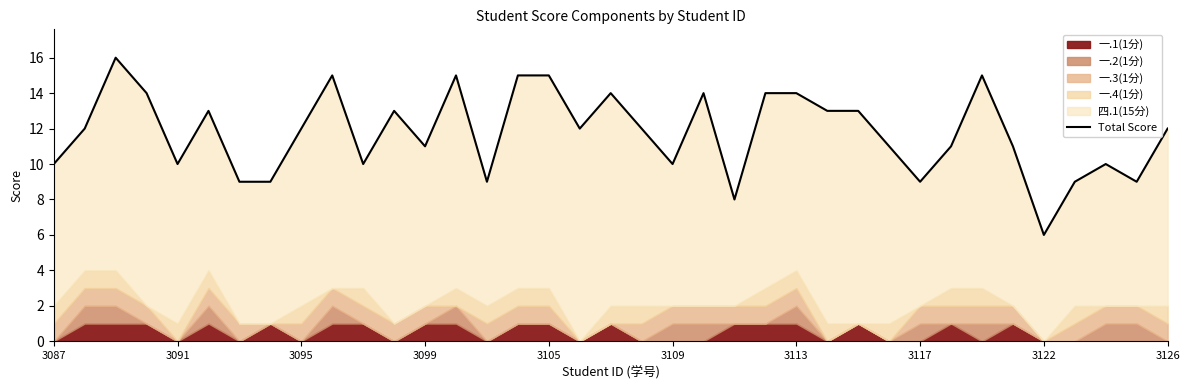

How many lines are shown in the chart?

1